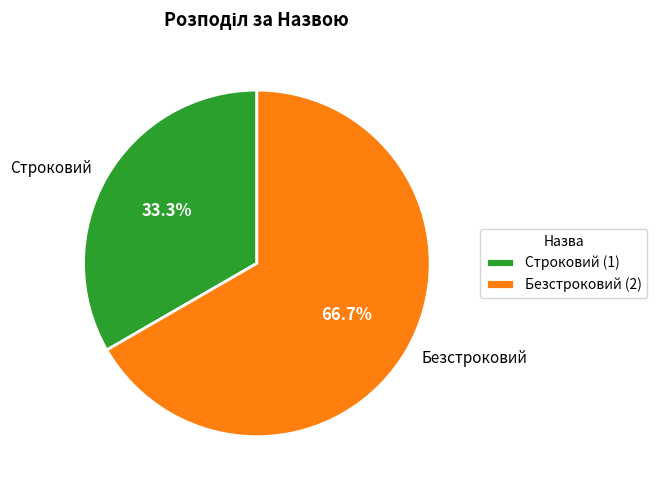

True or false: Безстроковий accounts for 74% of the total.

False